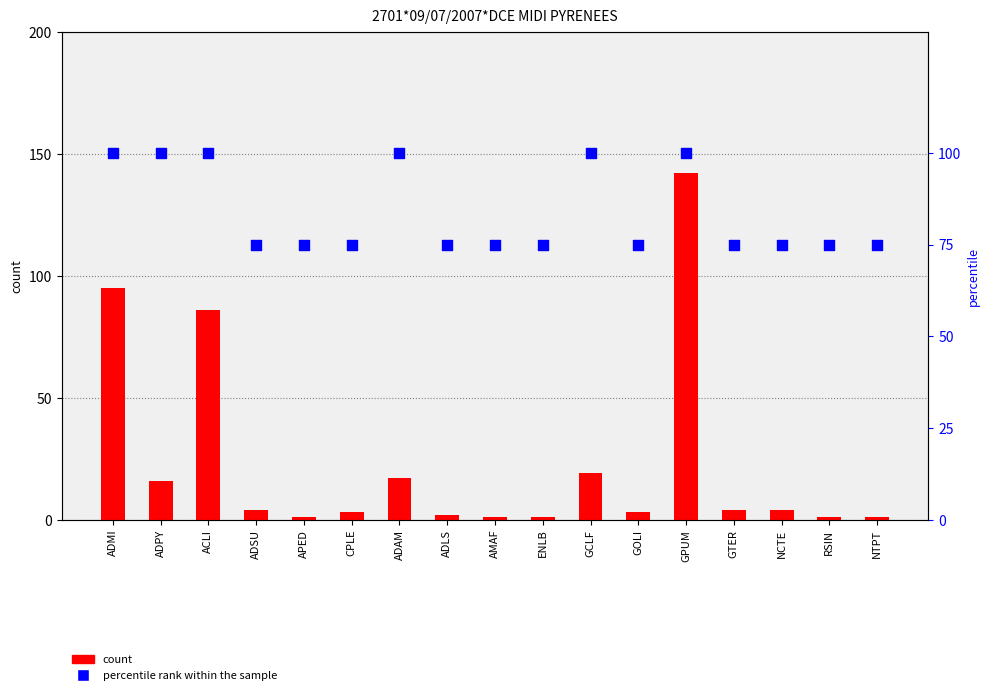

Which series has the largest total across all categories?

percentile rank within the sample